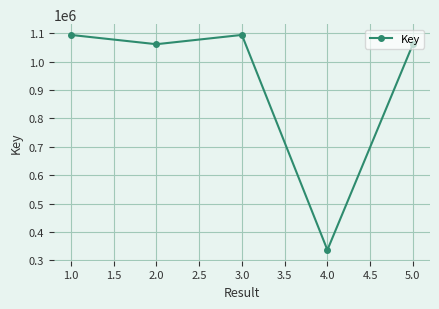

Which has a higher value, 2.0 or 3.0?

3.0